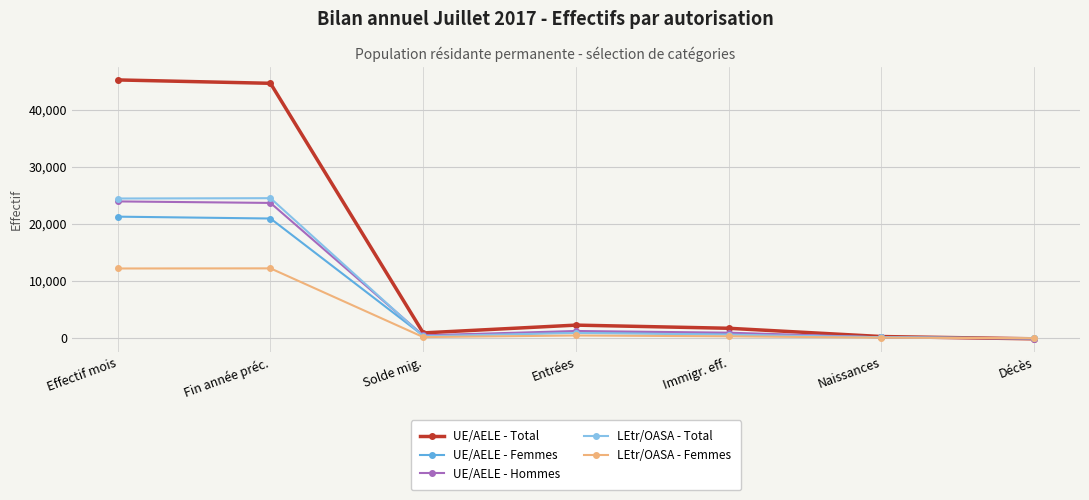

What is the minimum value shown in the chart?

-118